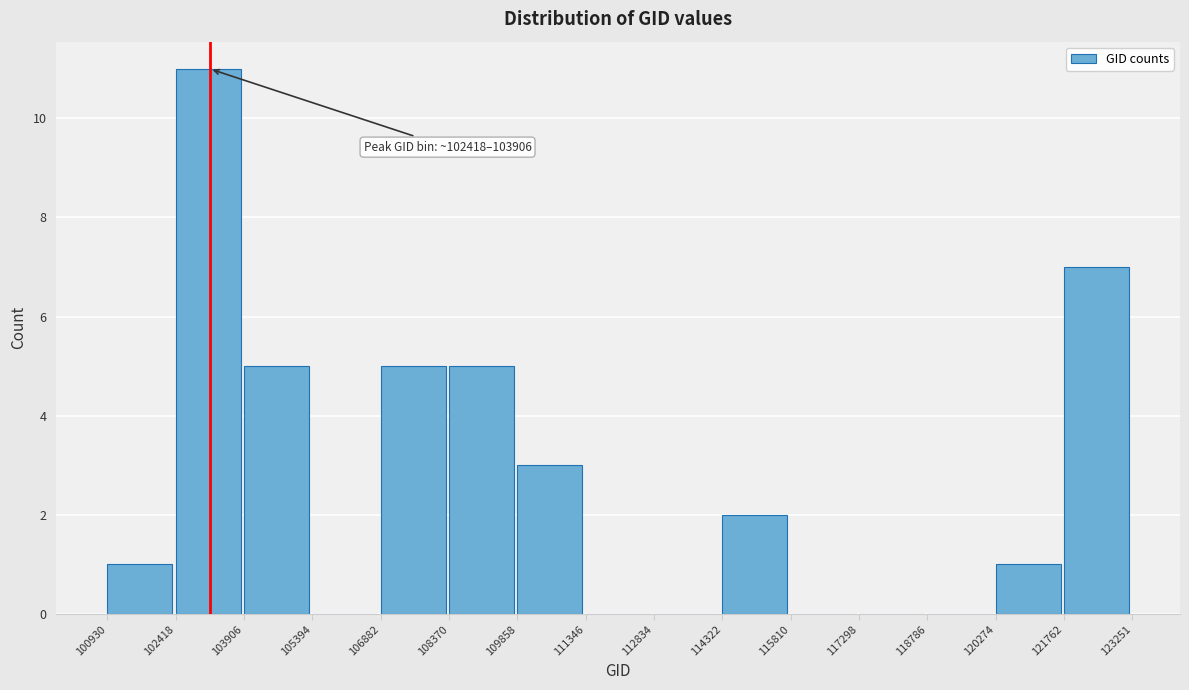

Which range on the x-axis has the tallest bar?

102418 to 103906